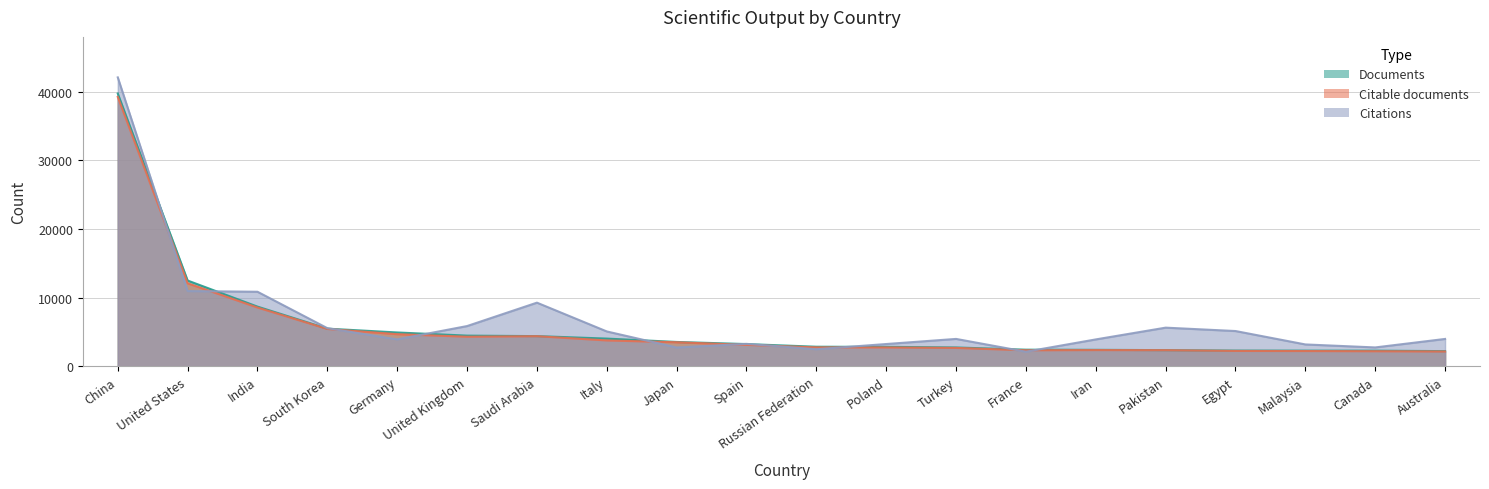

At Germany, list the series in order from smallest to largest.

Citations, Citable documents, Documents